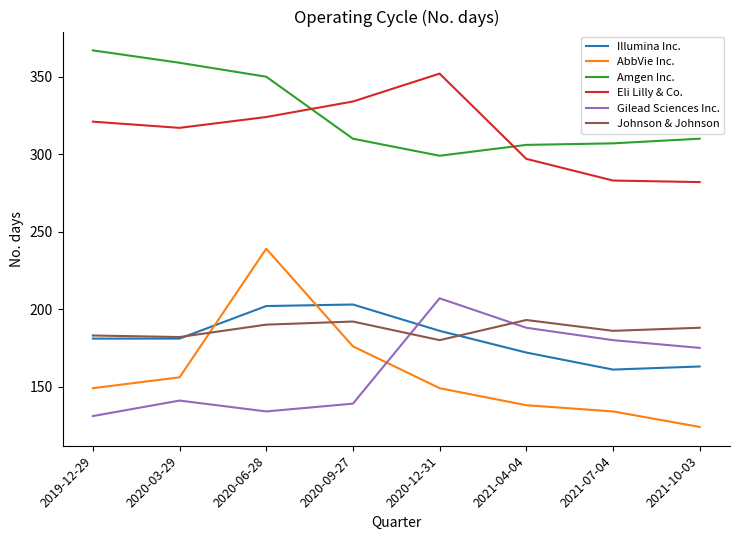

True or false: Eli Lilly & Co. and Amgen Inc. cross at least once.

True